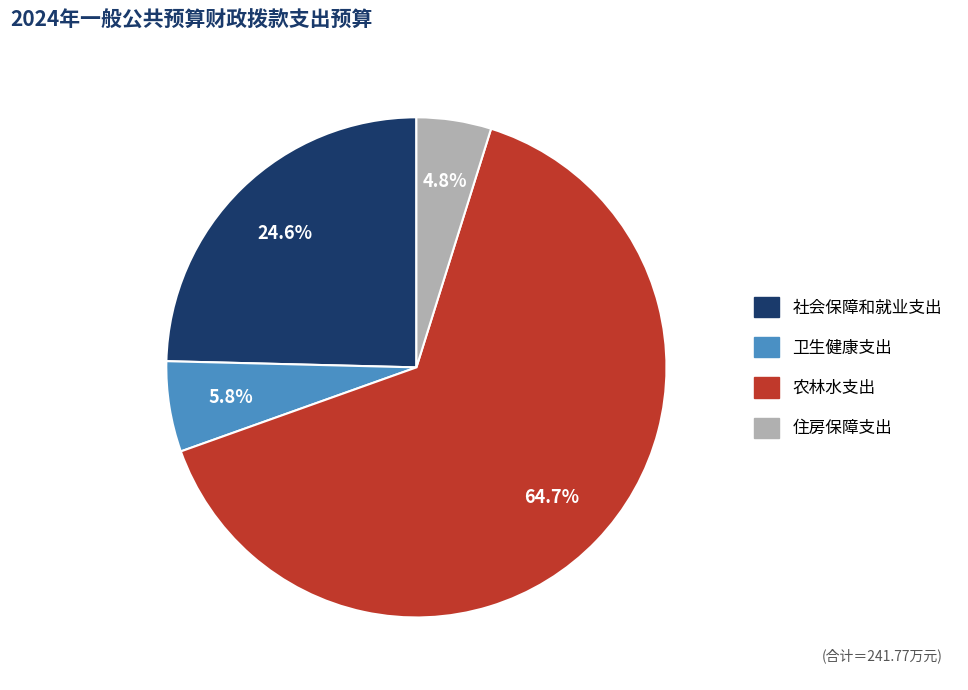

The 卫生健康支出 slice represents 6% of the pie. True or false?

True